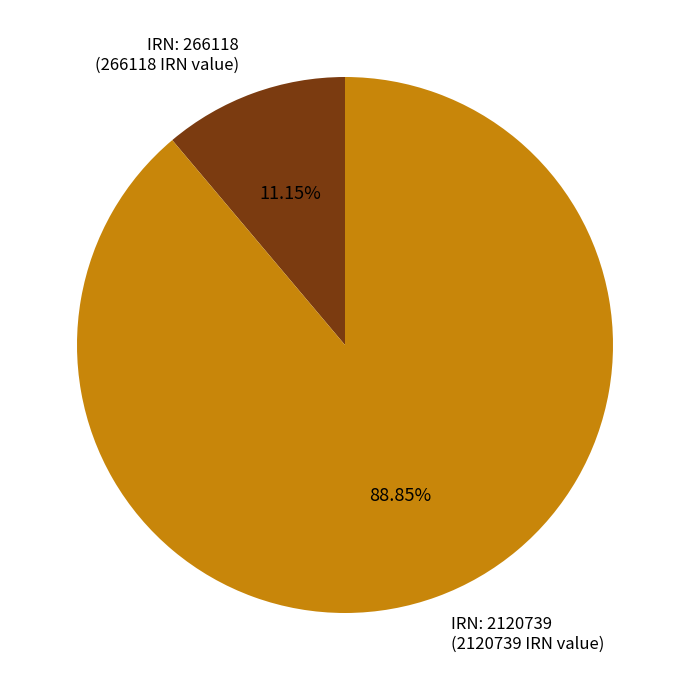

Does IRN: 2120739 (2120739 IRN value) account for over 50% of the chart?

Yes